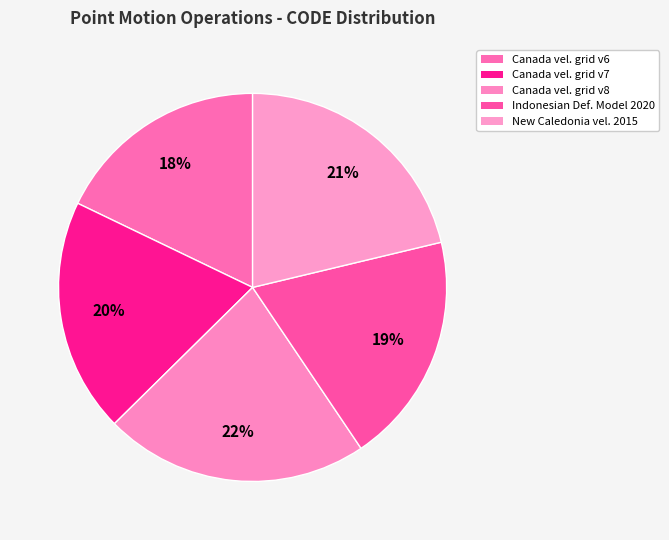

Count the number of slices in the pie.

5